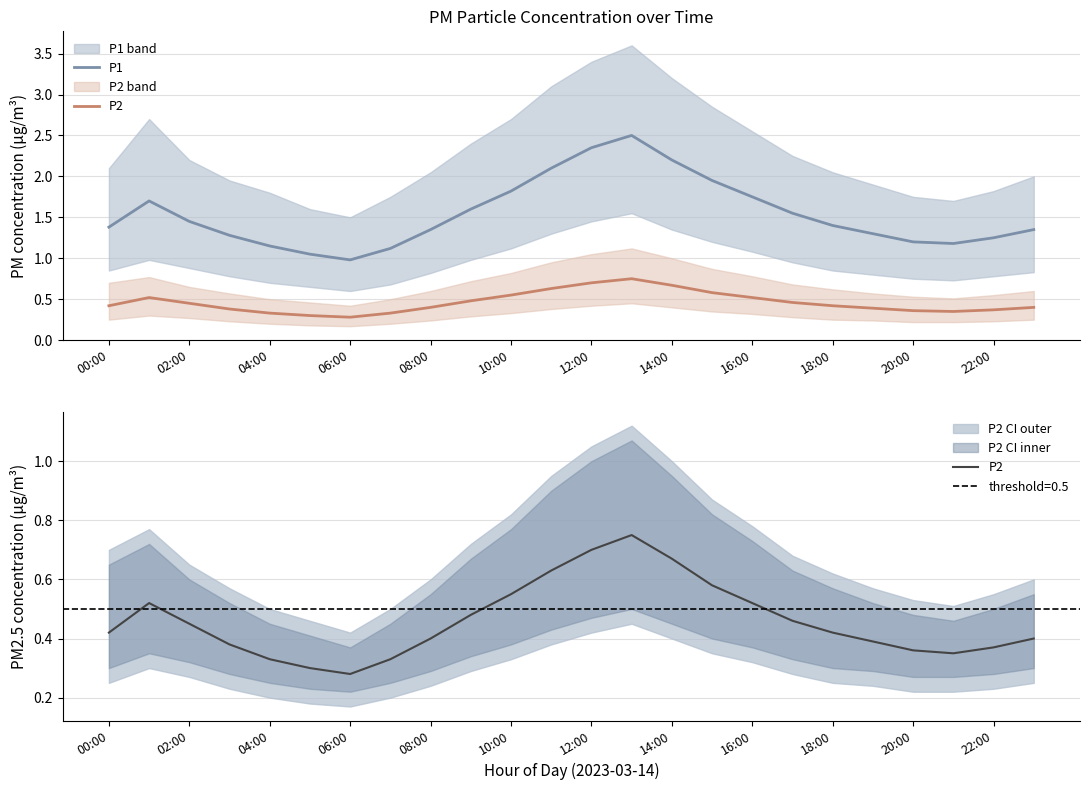

What is the maximum value shown in the chart?

2.5